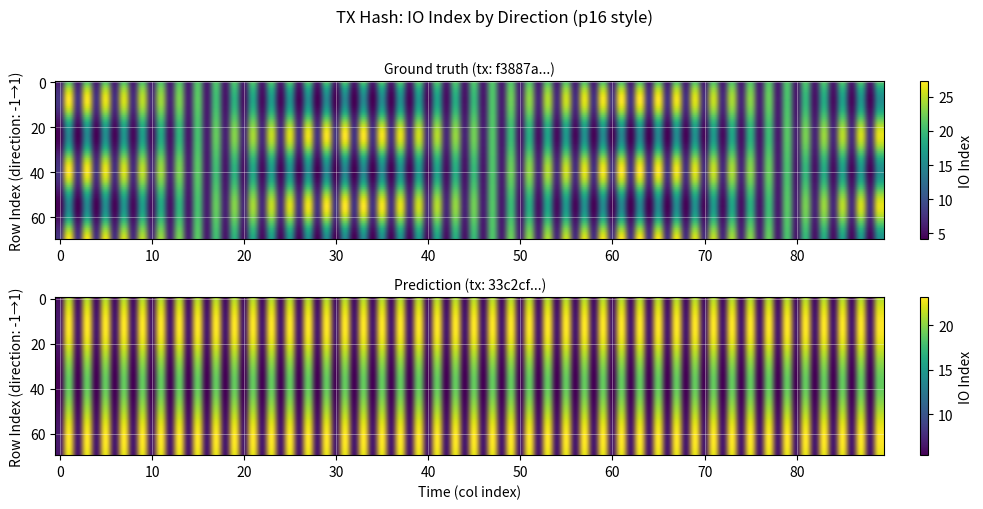

Which label corresponds to the largest value in the chart?

io_index